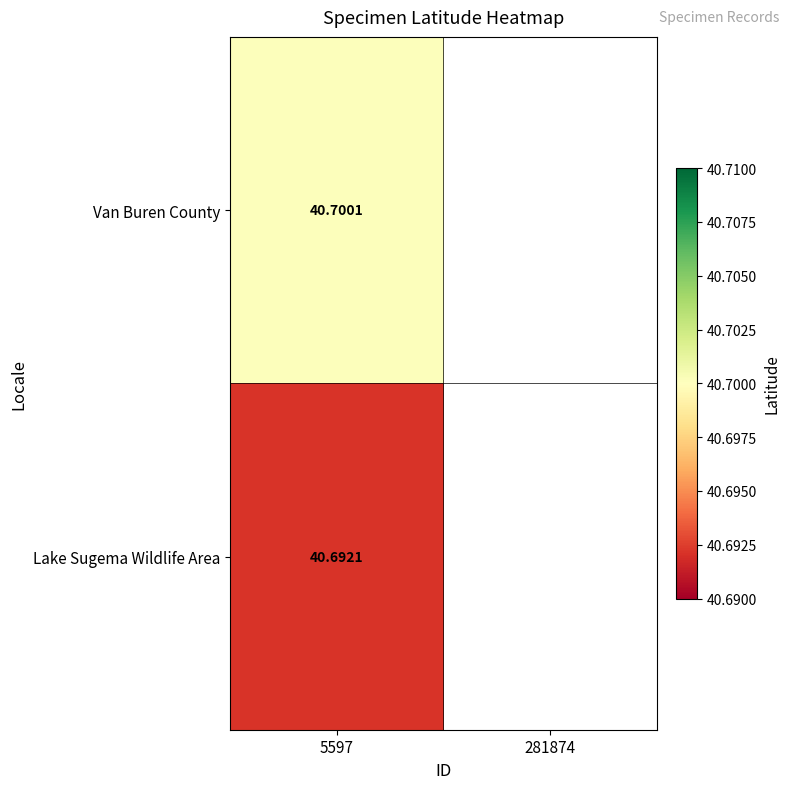

At which category does the chart reach its minimum across all series?

5597